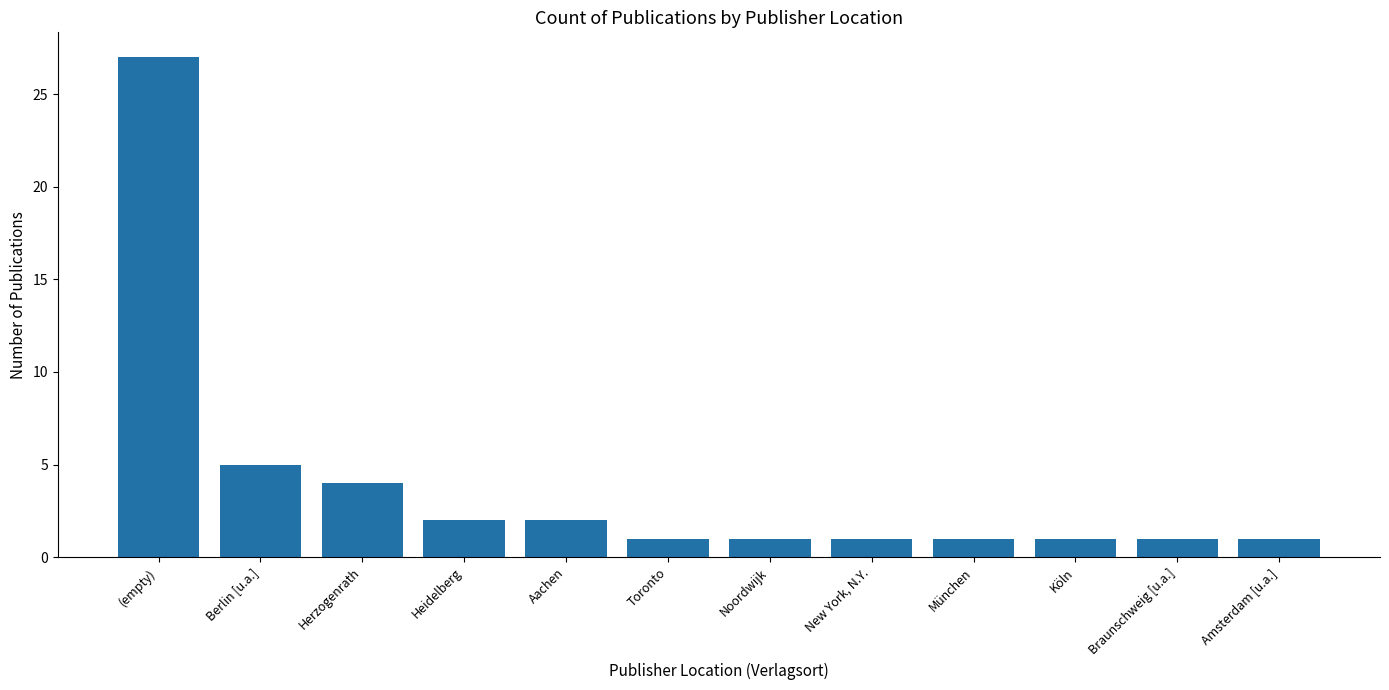

The chart shows a value of 38 at (empty). True or false?

False